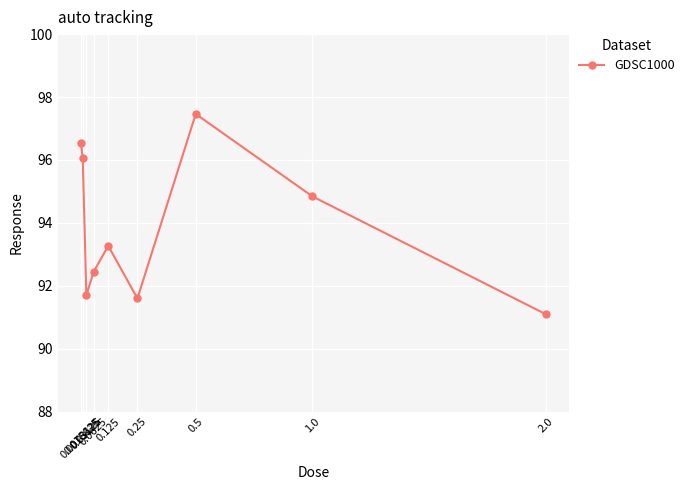

Reading left to right, extract all data points from this chart.

0.0078125=96.5	0.015625=96.1	0.03125=91.7	0.0625=92.4	0.125=93.3	0.25=91.6	0.5=97.5	1.0=94.8	2.0=91.1